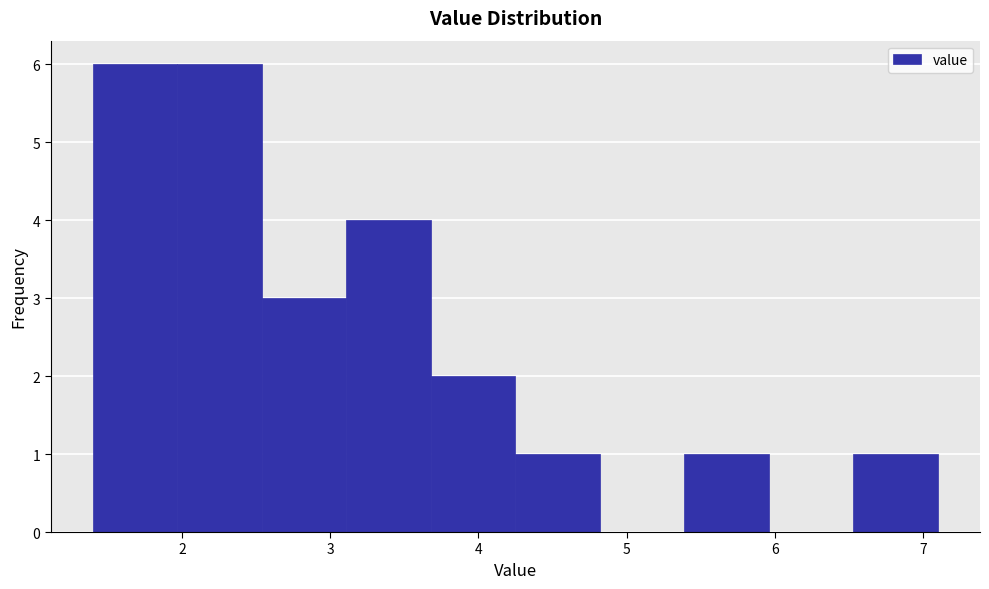

What is the height of the bar covering 4.25 to 4.82 on the x-axis? Neither the bar edges nor the heights are printed on the chart, so give them approximately, as read against the axes.

1